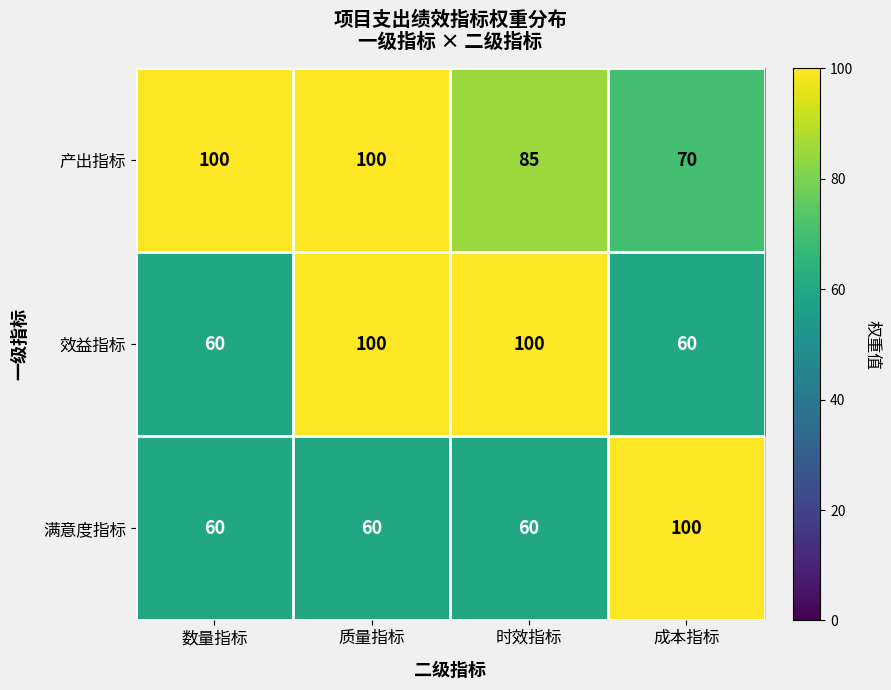

Reading right to left, what are all the values shown in this chart?

产出指标: 70	85	100	100
效益指标: 60	100	100	60
满意度指标: 100	60	60	60